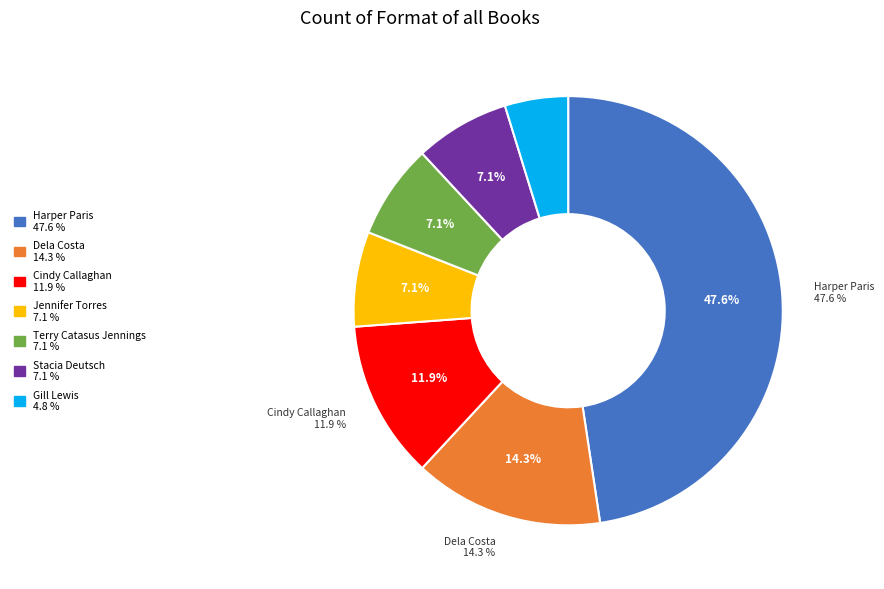

Is there a majority slice in this chart?

No